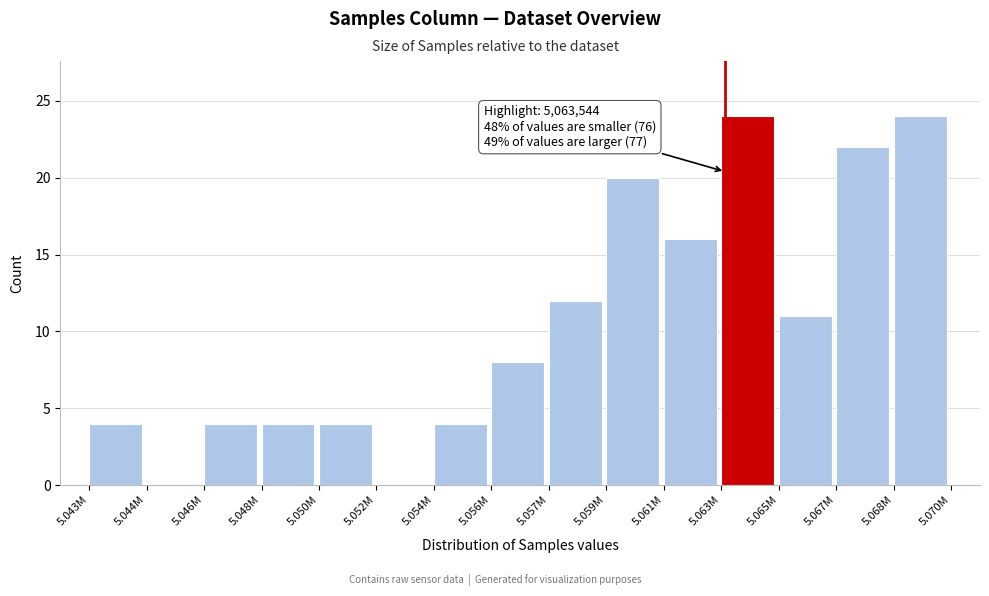

Reading left to right, transcribe all the data shown in this chart.

5.043M=4	5.044M=0	5.046M=4	5.048M=4	5.050M=4	5.052M=0	5.054M=4	5.056M=8	5.057M=12	5.059M=20	5.061M=16	5.063M=24	5.065M=11	5.067M=22	5.068M=24